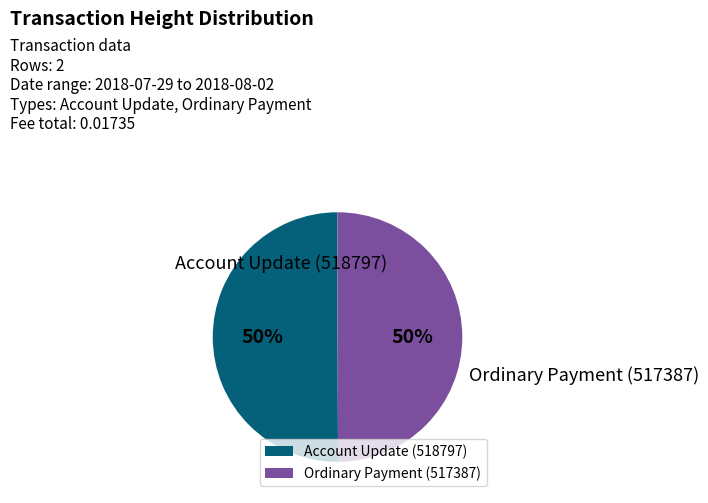

Do Ordinary Payment (517387) and Account Update (518797) together represent more than half of the pie?

Yes